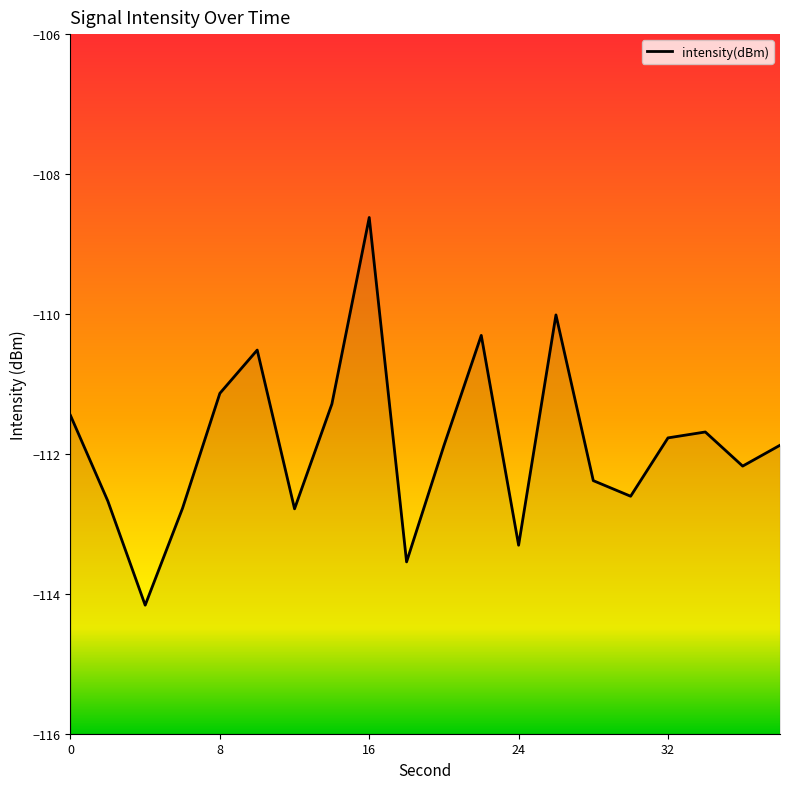

Reading left to right, extract all data points from this chart.

0=-111.5	2=-112.7	4=-114.2	6=-112.8	8=-111.1	10=-110.5	12=-112.8	14=-111.3	16=-108.6	18=-113.5	20=-111.9	22=-110.3	24=-113.3	26=-110.0	28=-112.4	30=-112.6	32=-111.8	34=-111.7	36=-112.2	38=-111.9